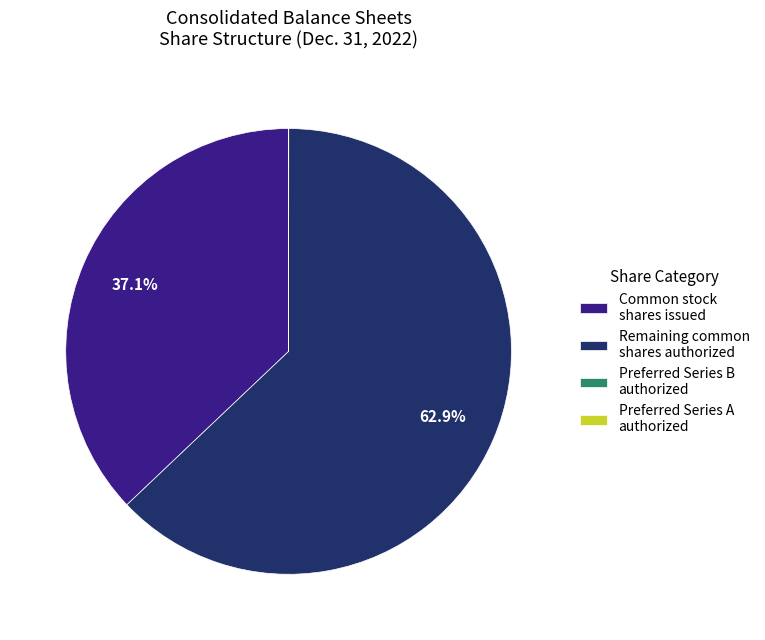

What is the total percentage of Remaining common shares authorized and Common stock shares issued?

100.0%